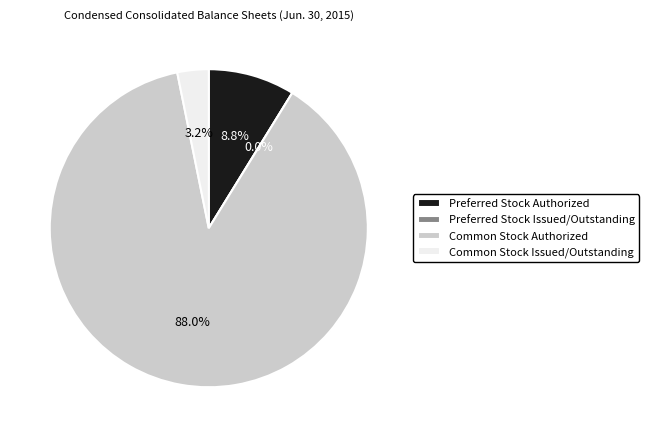

Which category has the smallest portion of the pie?

Preferred Stock Issued/Outstanding